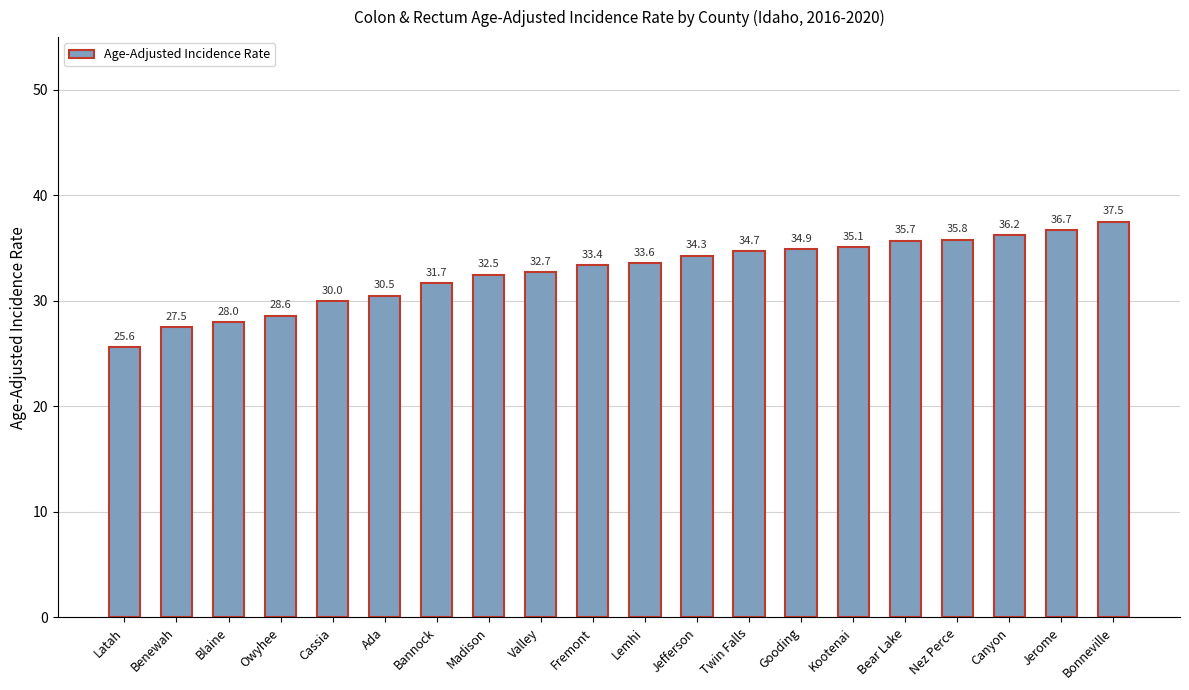

Reading right to left, what are all the values shown in this chart?

Bonneville=37.5	Jerome=36.7	Canyon=36.2	Nez Perce=35.8	Bear Lake=35.7	Kootenai=35.1	Gooding=34.9	Twin Falls=34.7	Jefferson=34.3	Lemhi=33.6	Fremont=33.4	Valley=32.7	Madison=32.5	Bannock=31.7	Ada=30.5	Cassia=30.0	Owyhee=28.6	Blaine=28.0	Benewah=27.5	Latah=25.6